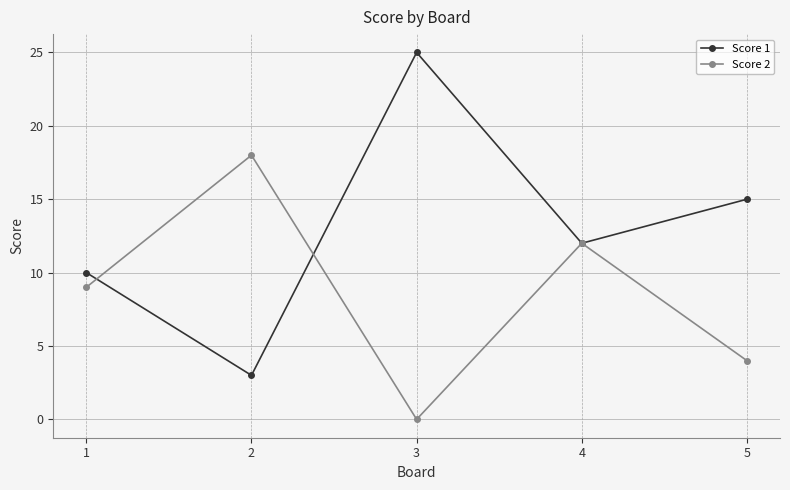

After their last crossing, which series has the higher values: Score 2 or Score 1?

Score 1